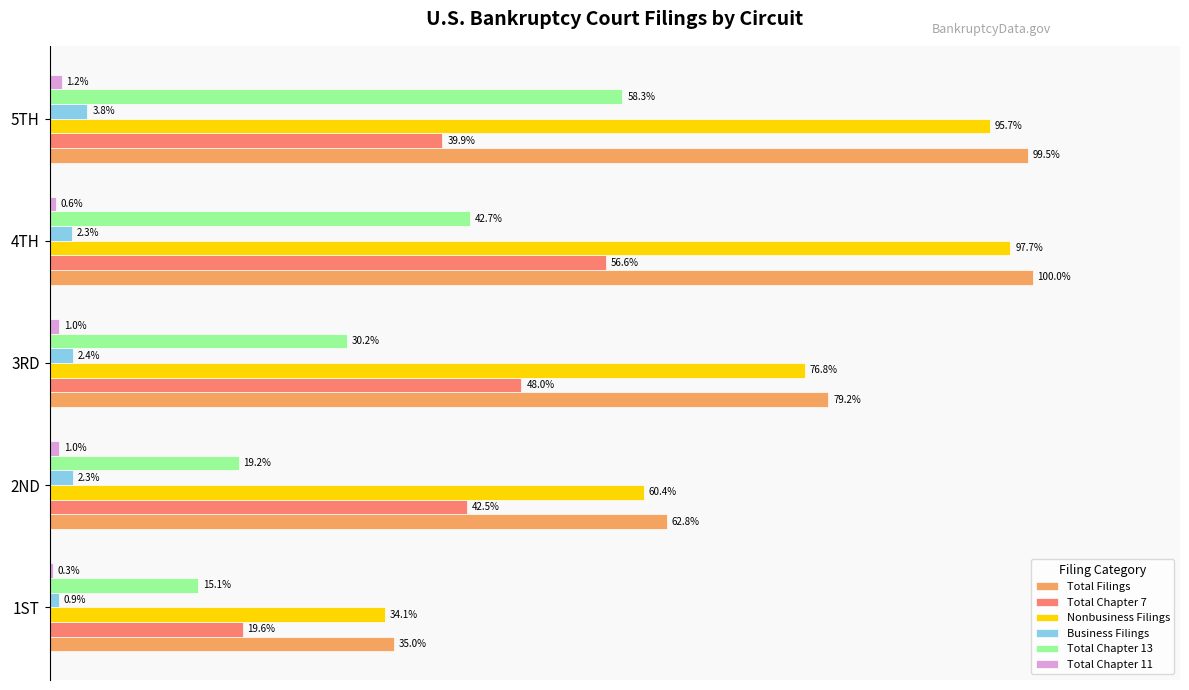

At which category does the chart reach its peak across all series?

4TH